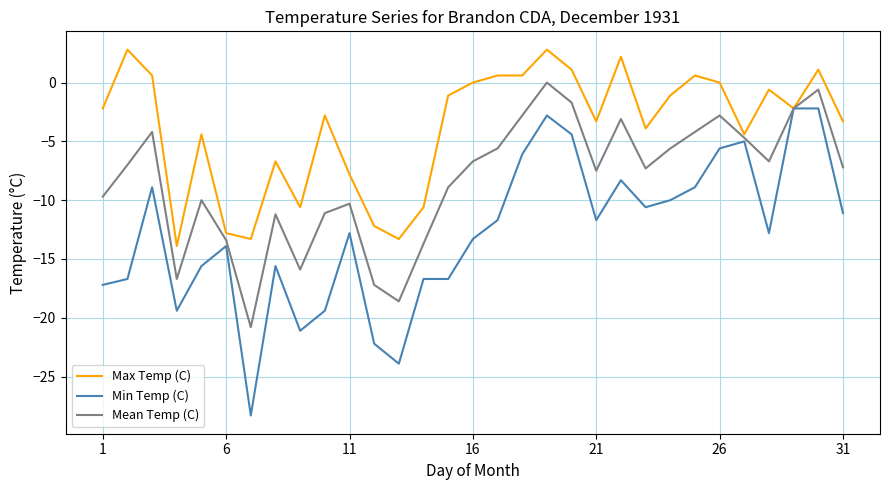

List the series in order of their overall mean, lowest first.

Min Temp (C), Mean Temp (C), Max Temp (C)